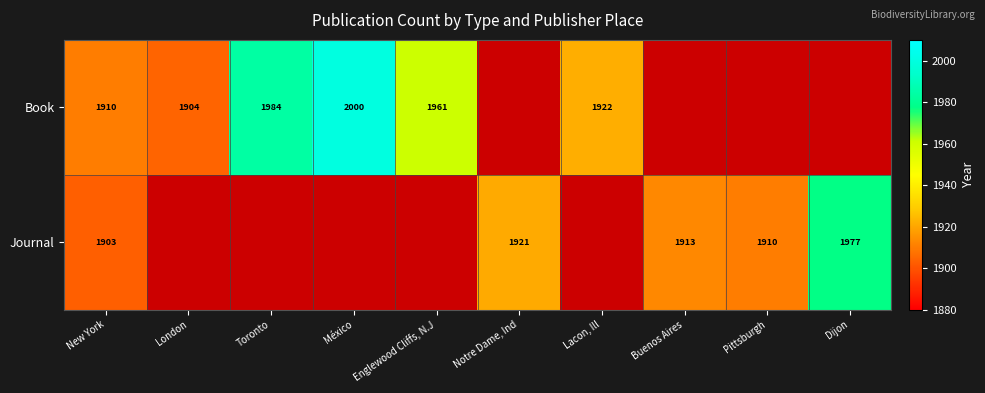

What is the sum of the Journal values at Dijon and Pittsburgh?

3887